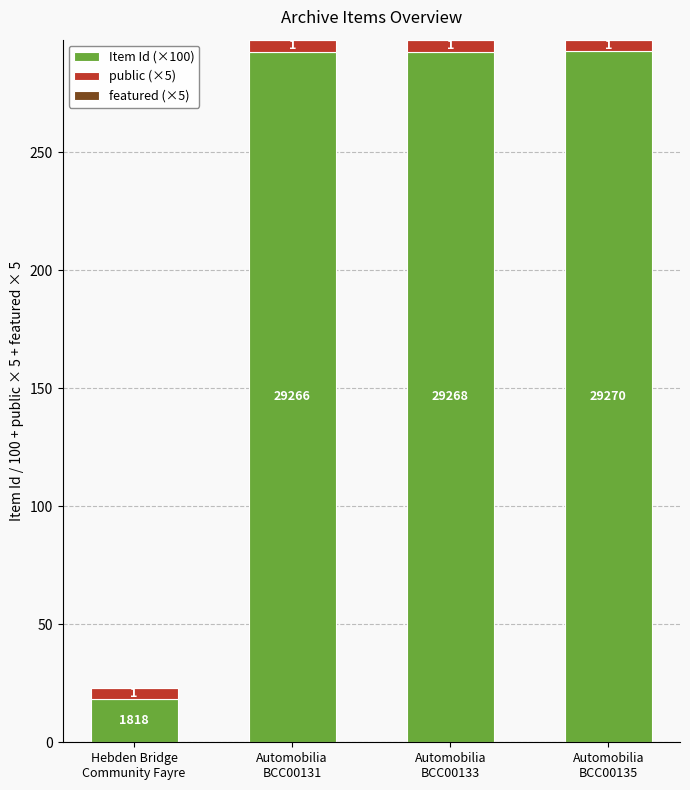

What is the average value of the Item Id (×100) series?

224.1